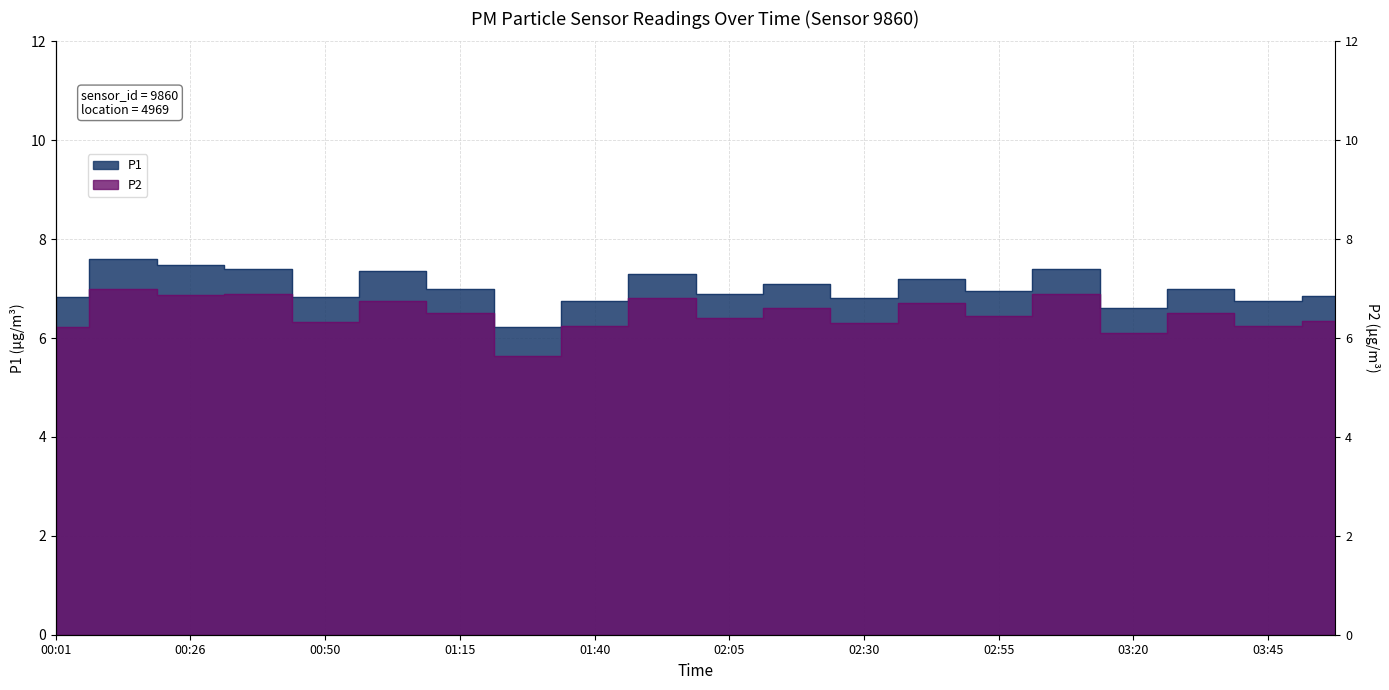

At which label is P2 closest to 6?

03:20